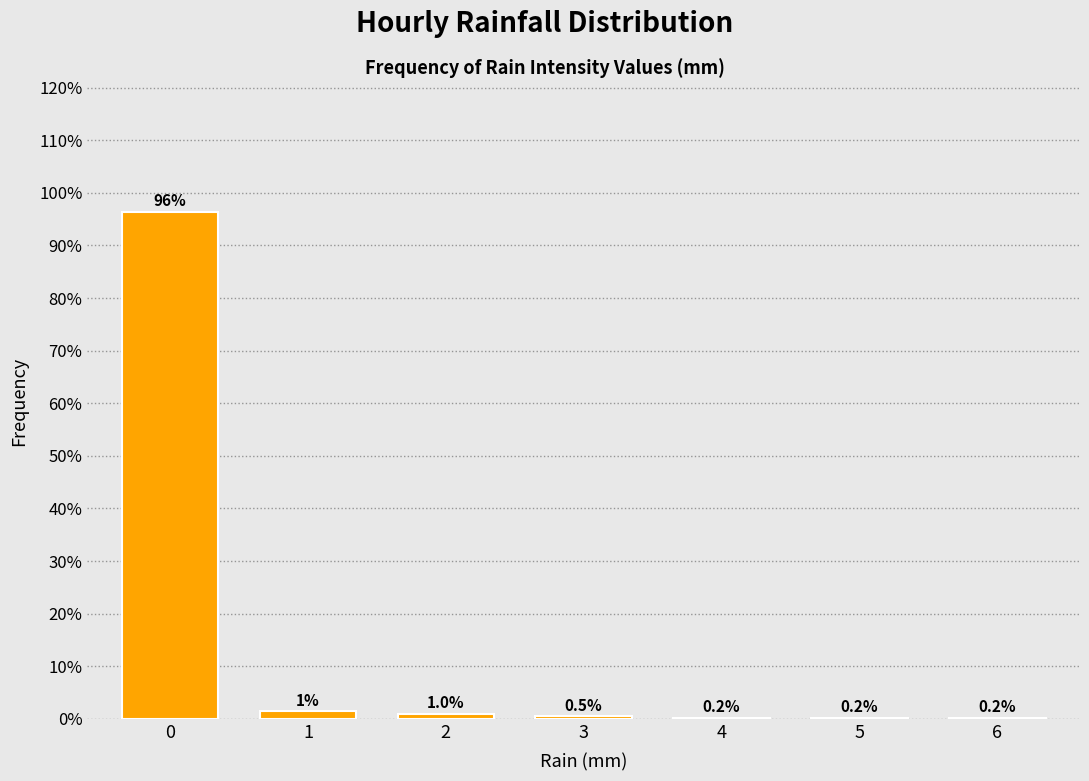

Is it true that the value at 0 is 96.4?

True